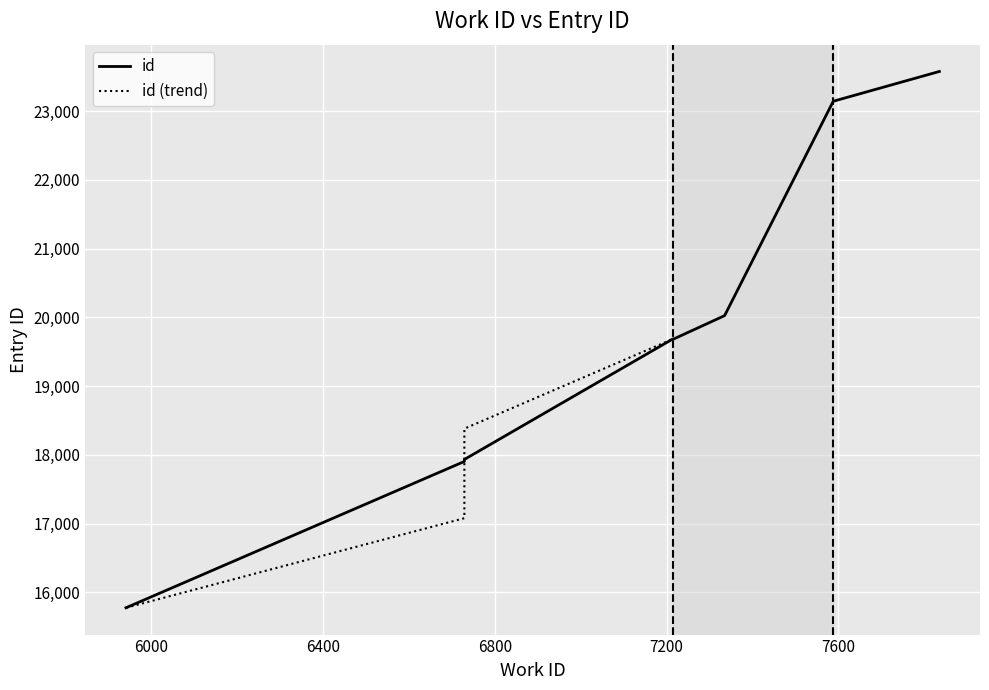

How many values are below 19688?

4